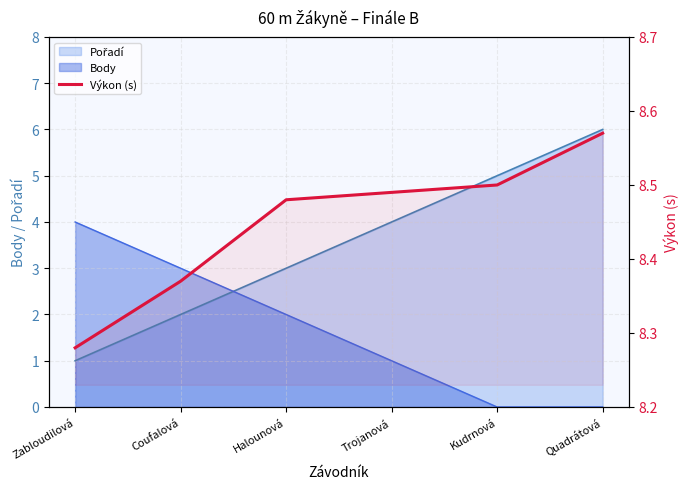

List the labels in order of value, largest first.

Quadrátová, Kudrnová, Trojanová, Halounová, Coufalová, Zabloudilová